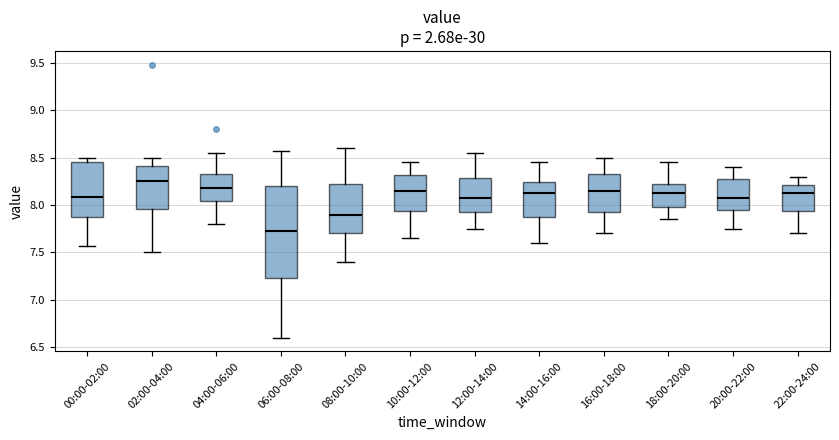

Where does the median line of the box for 10:00-12:00 sit on the y-axis? The values are not printed on the chart, so give them approximately, as read against the axis.

8.15